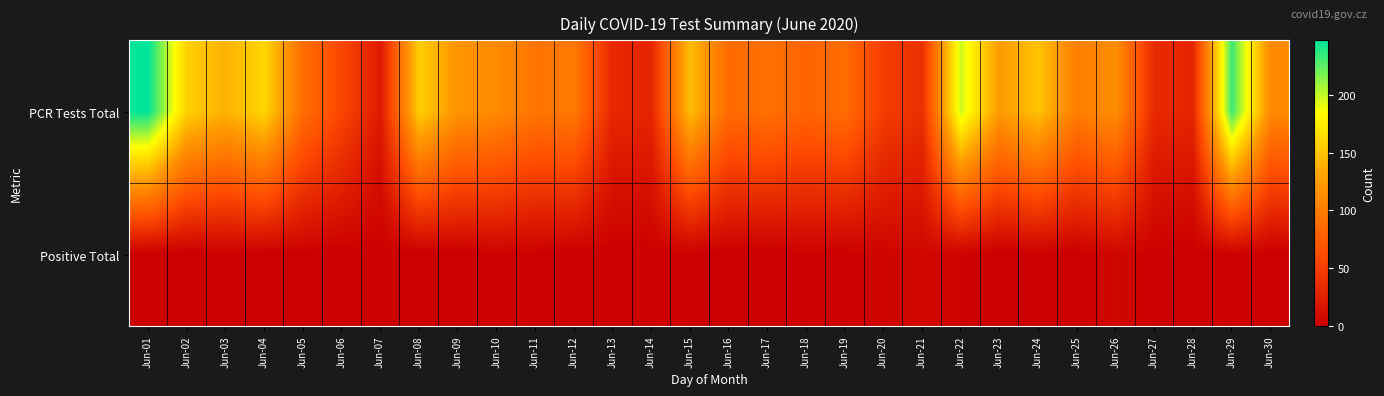

At how many categories does at least one series exceed 204?

2